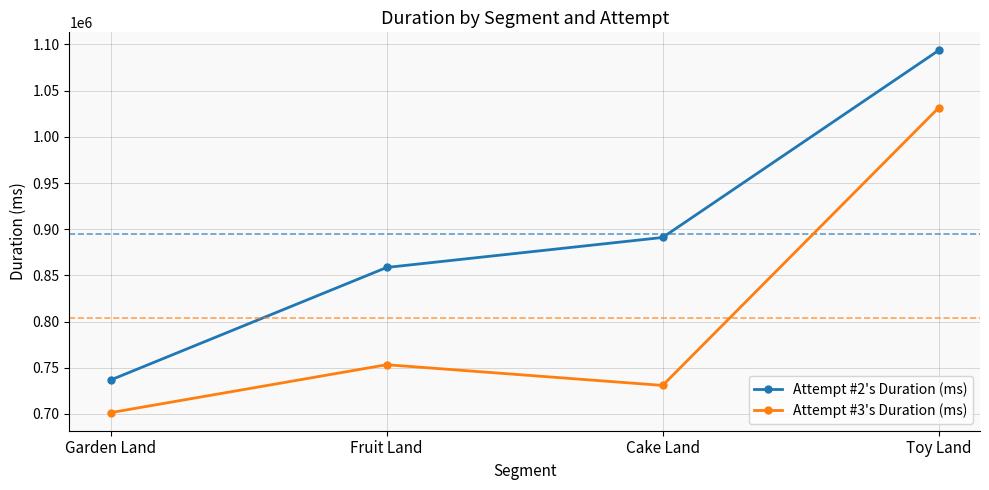

At which category is the sum across all series the highest?

Toy Land